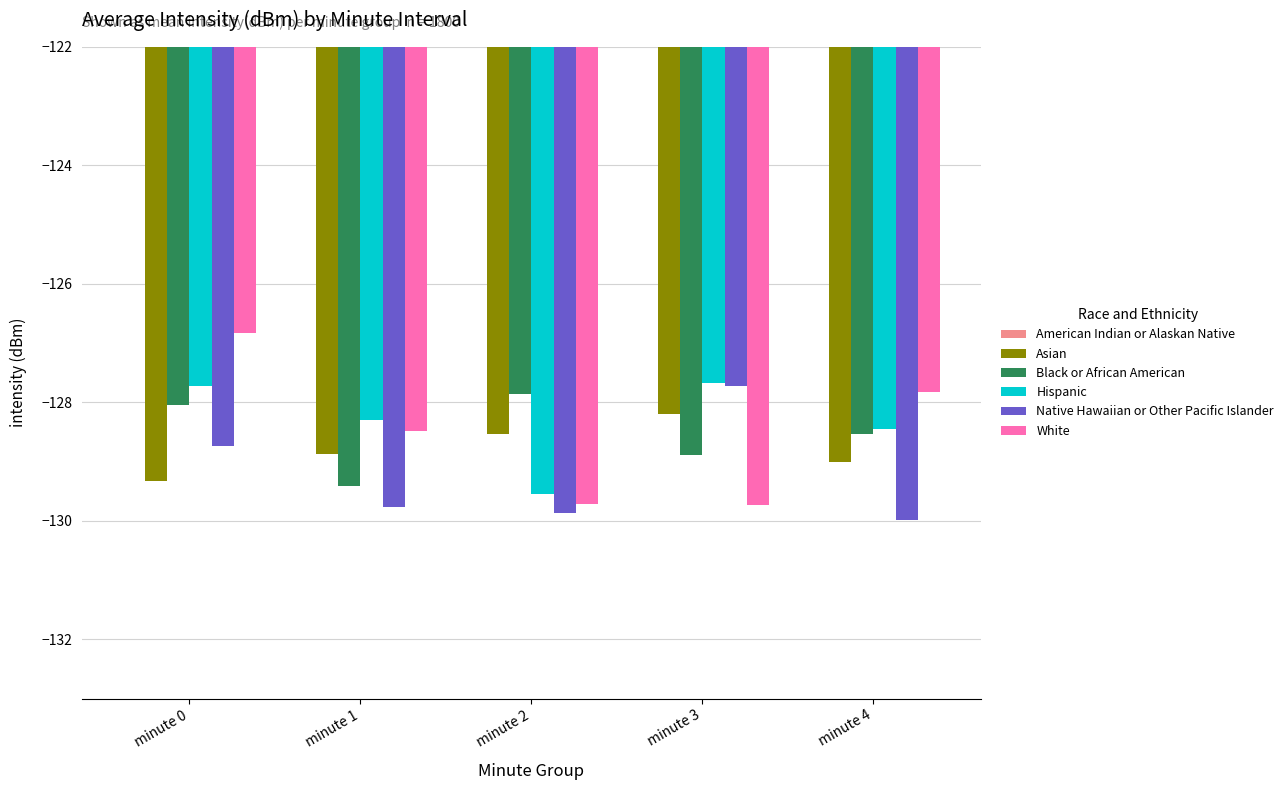

Which label corresponds to the largest value in the chart?

minute 0